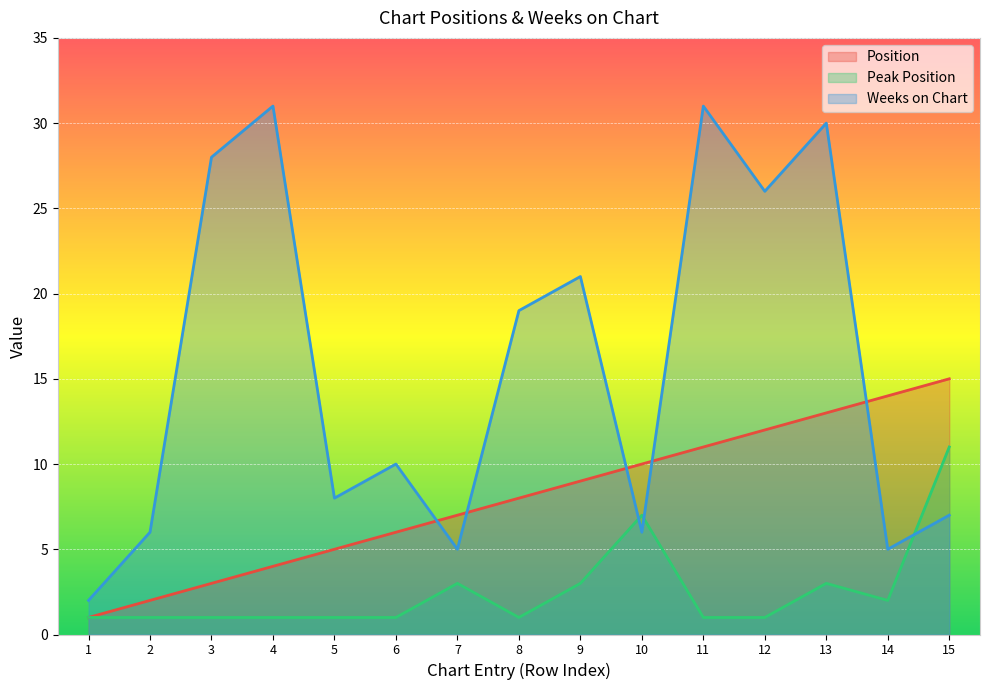

What is the value of the Weeks on Chart point at the 2nd from the left?

6